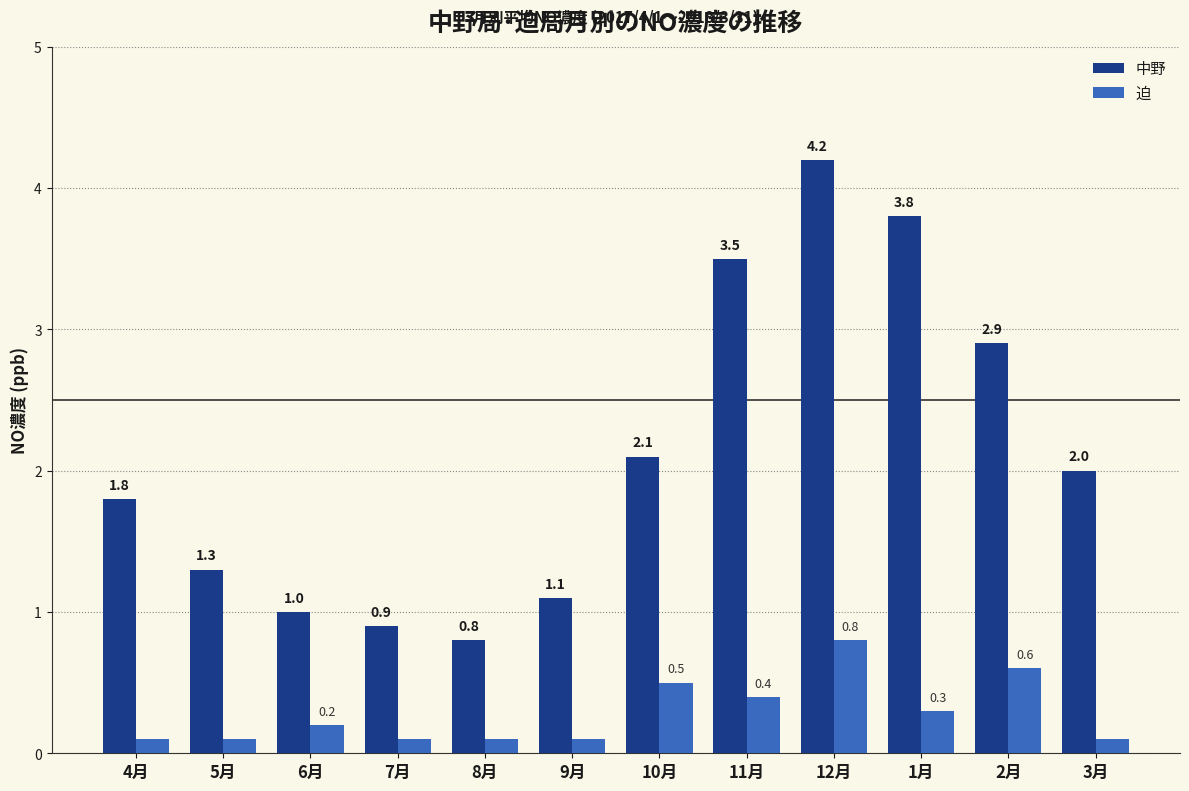

List the series in order of their peak value, lowest first.

迫, 中野